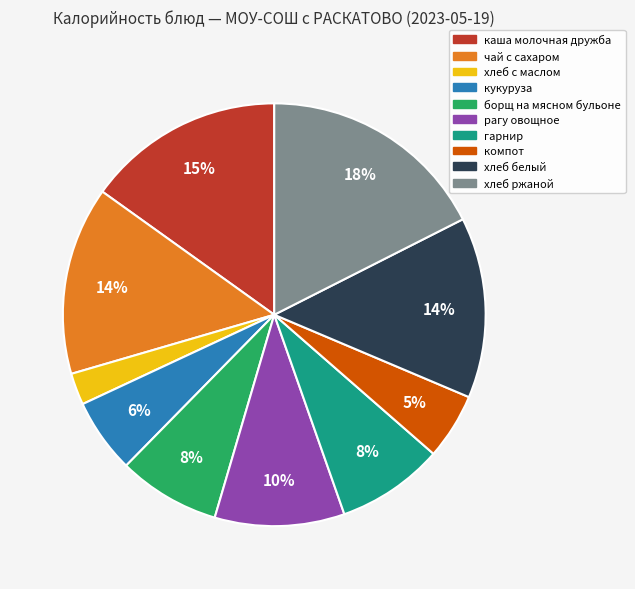

Combined, do гарнир and хлеб белый account for over 50%?

No